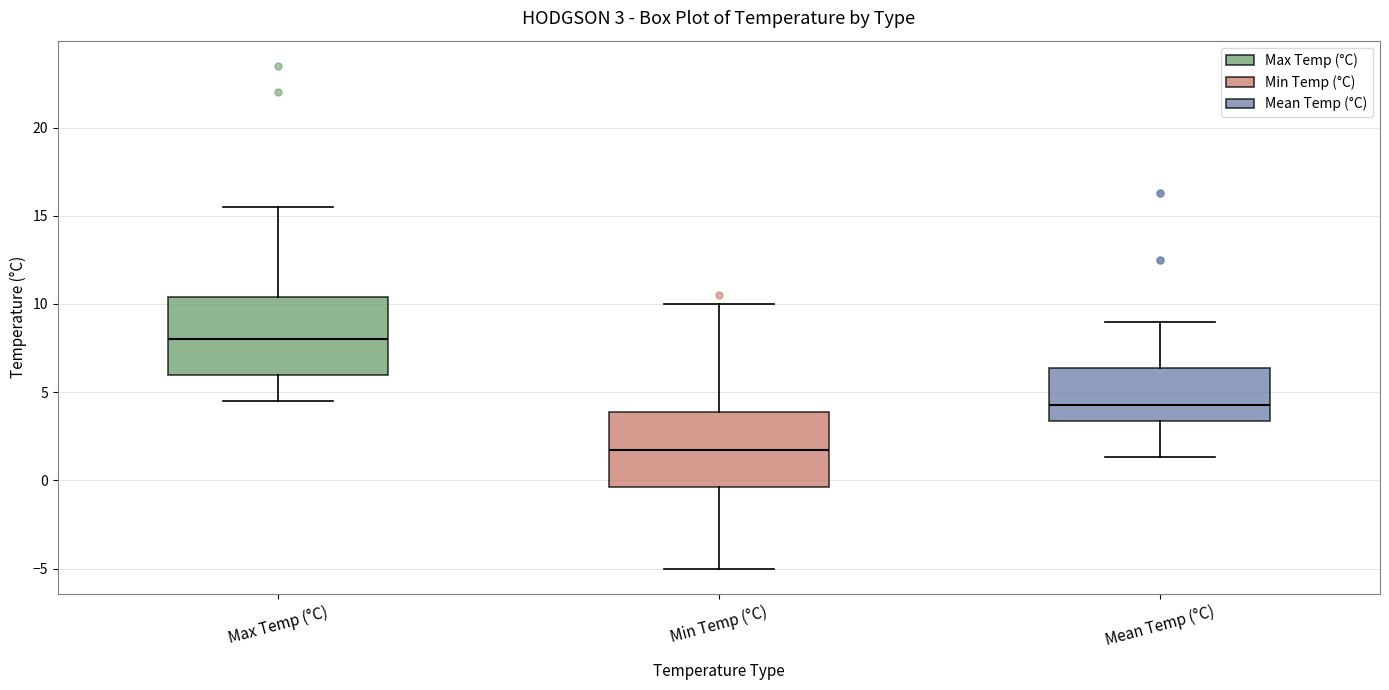

Which box has the highest median line?

Max Temp (°C)